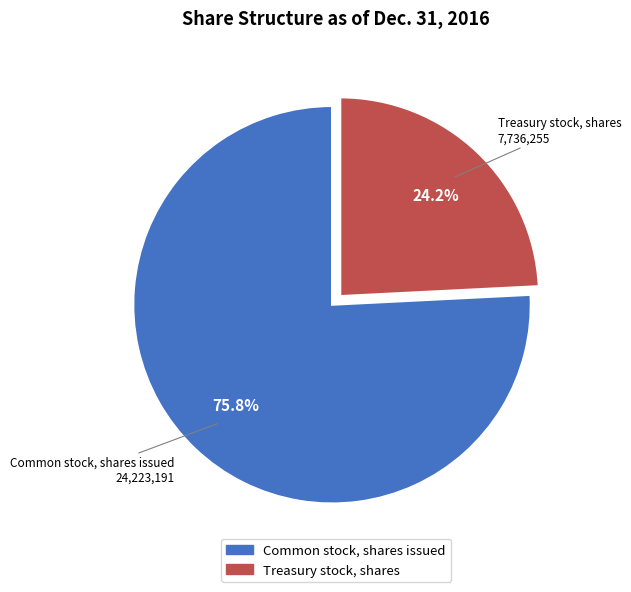

Does Common stock, shares issued account for over 50% of the chart?

Yes